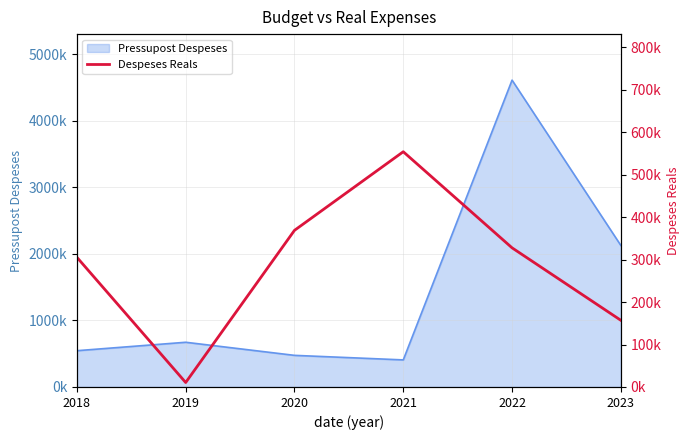

Count the number of categories in the chart.

6